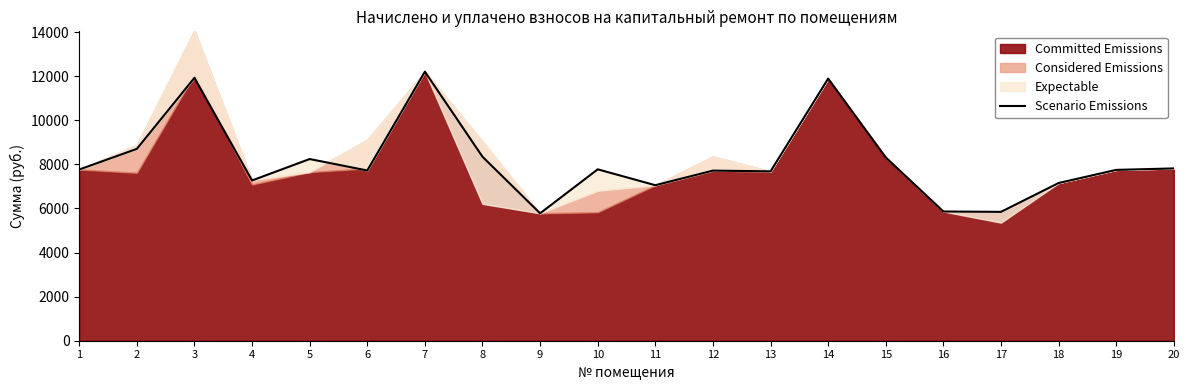

Where does the data first go above 7766?

1